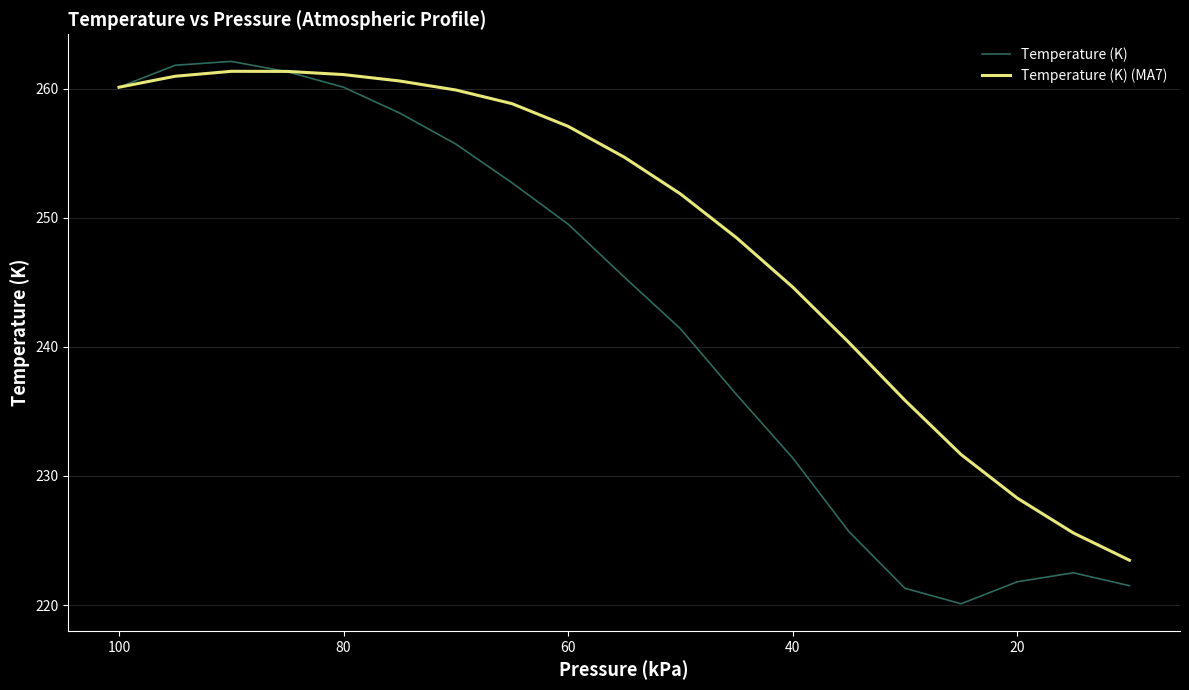

True or false: Temperature (K) (MA7) and Temperature (K) cross at least once.

True